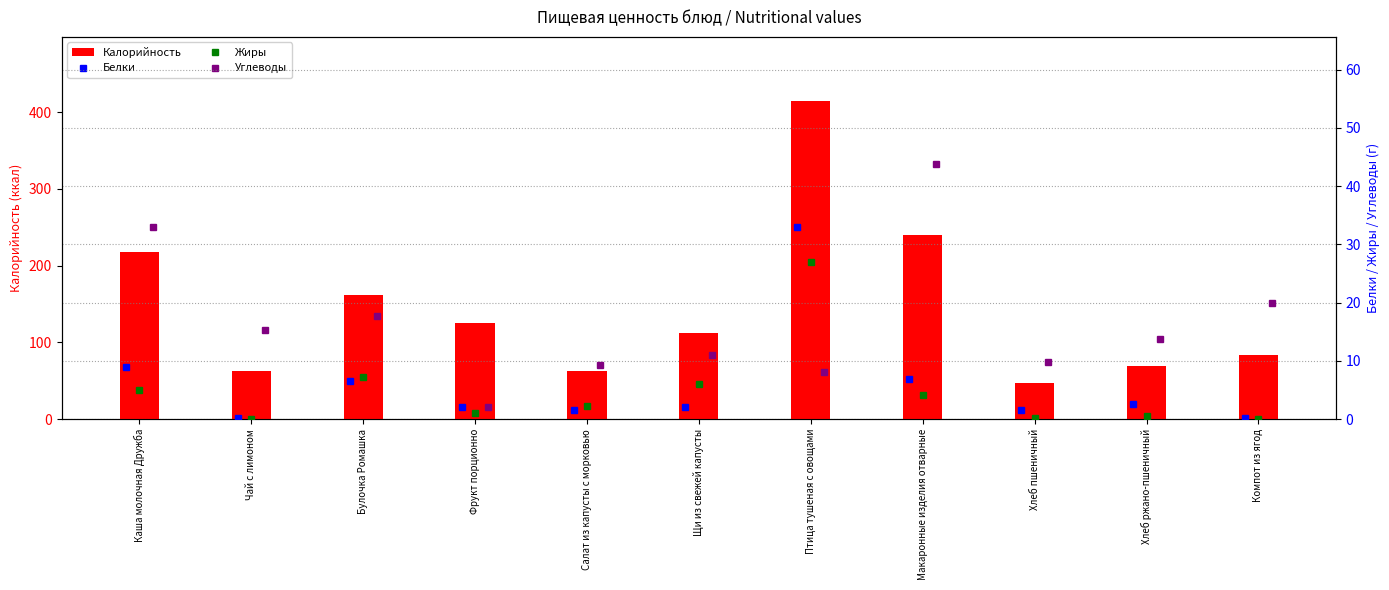

Count the number of categories in the chart.

11